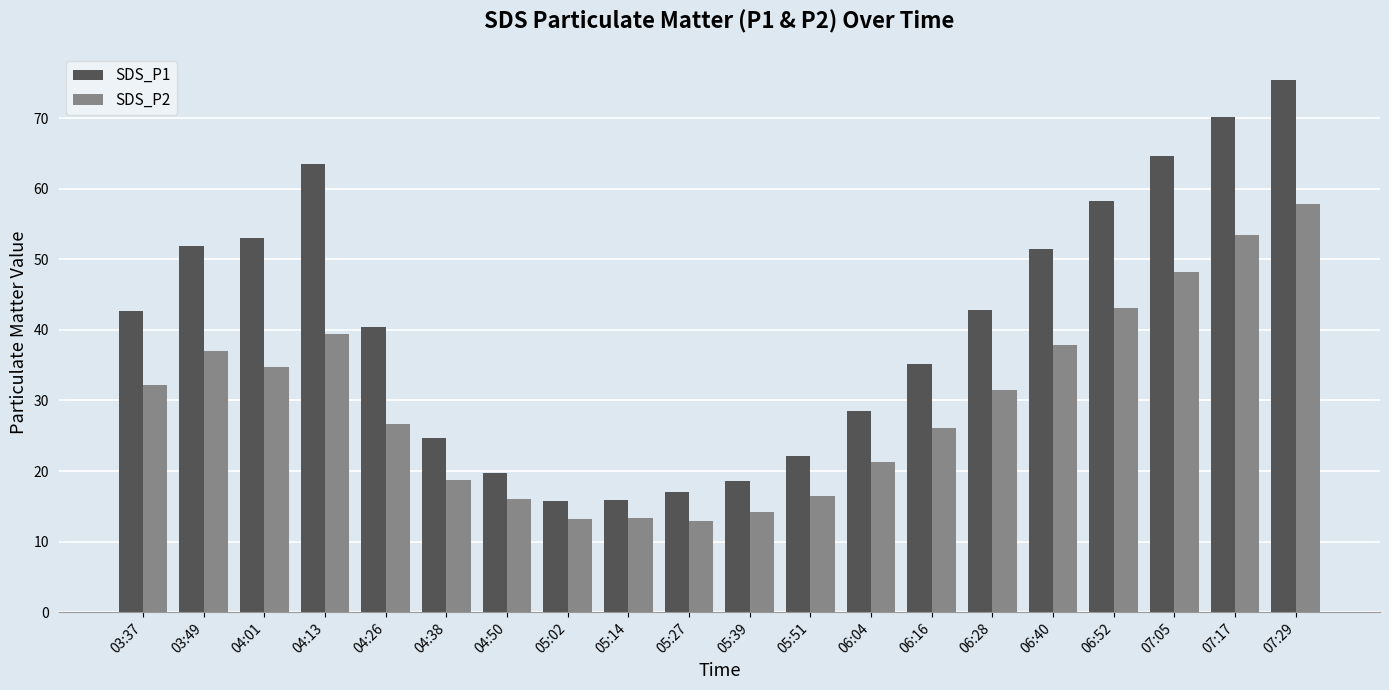

Where does the SDS_P1 series first go above 42?

03:37